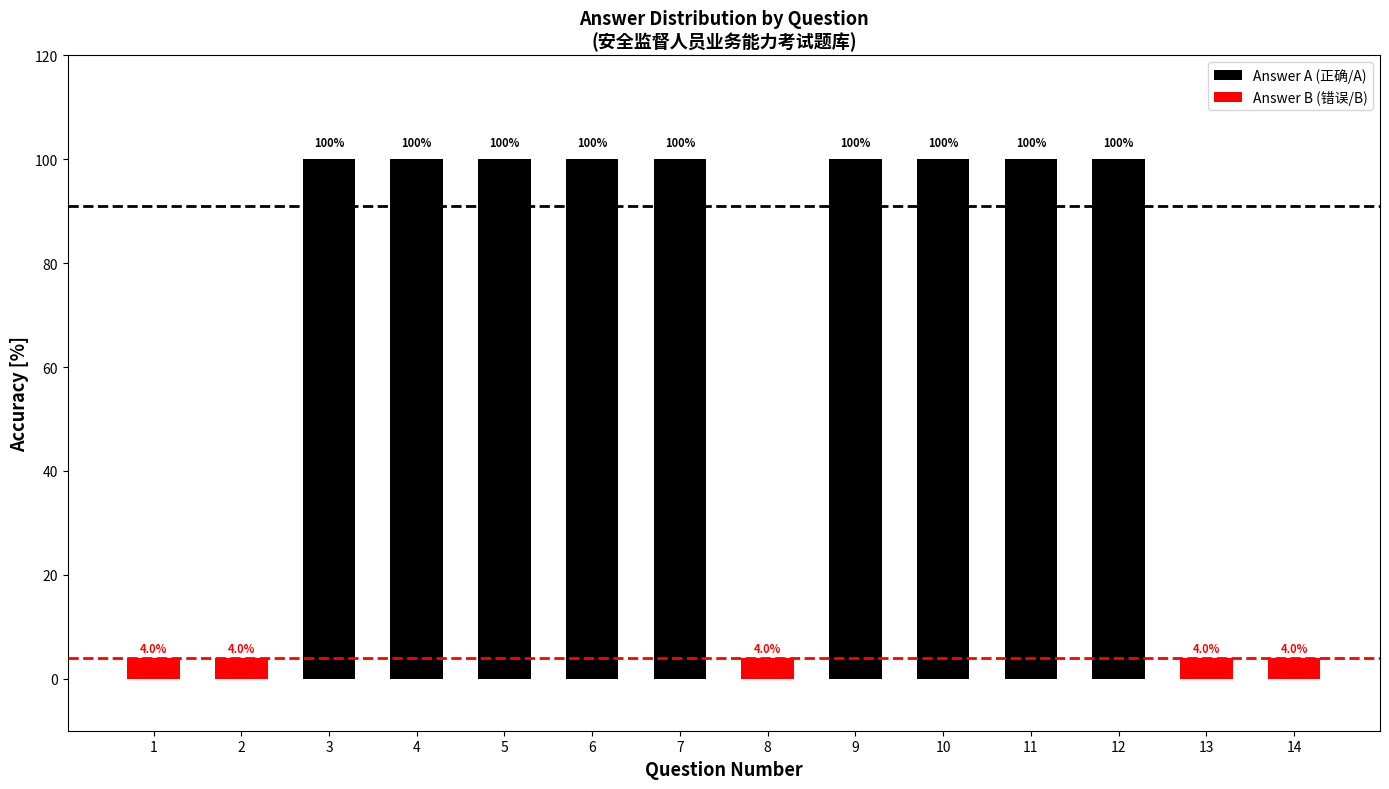

What is the difference between the Answer A (正确/A) values at 2 and 10?

100